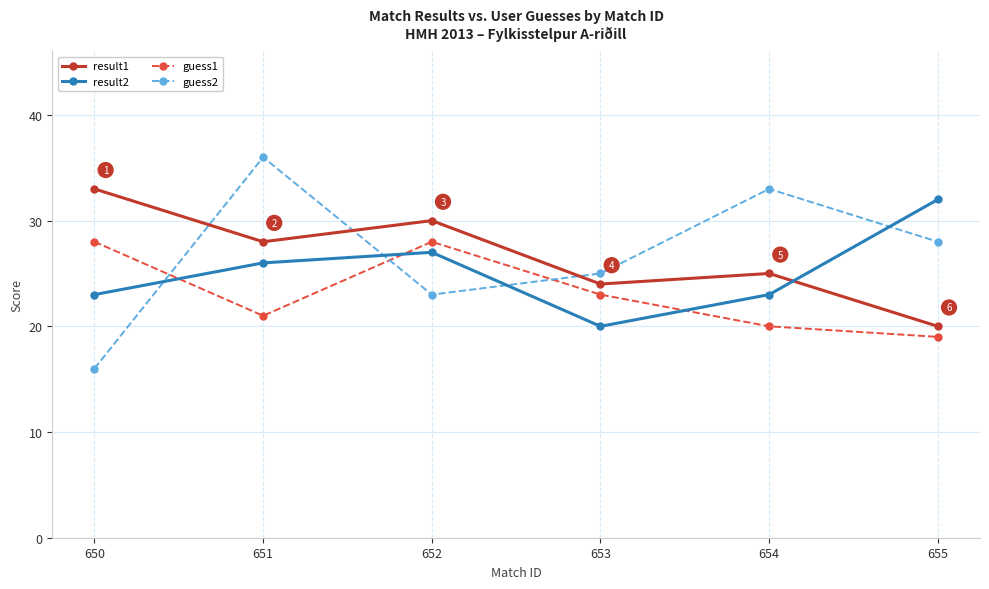

Which series has the largest range (max minus min)?

guess2